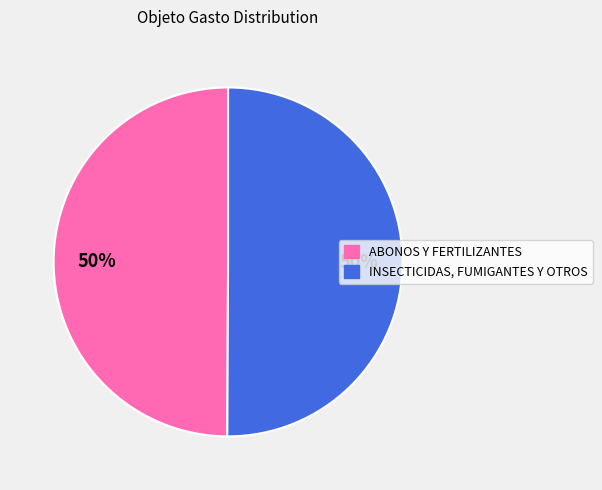

True or false: INSECTICIDAS, FUMIGANTES Y OTROS accounts for 50% of the total.

True